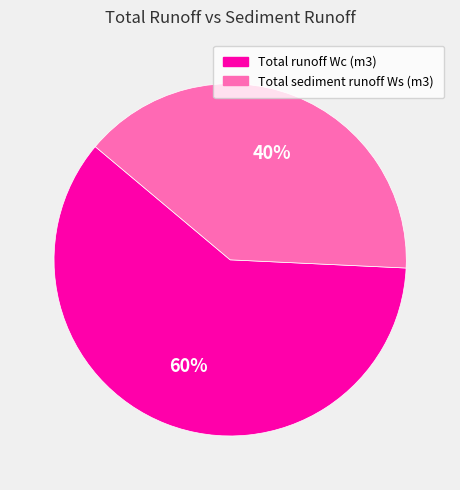

Which category accounts for the majority?

Total runoff Wc (m3)